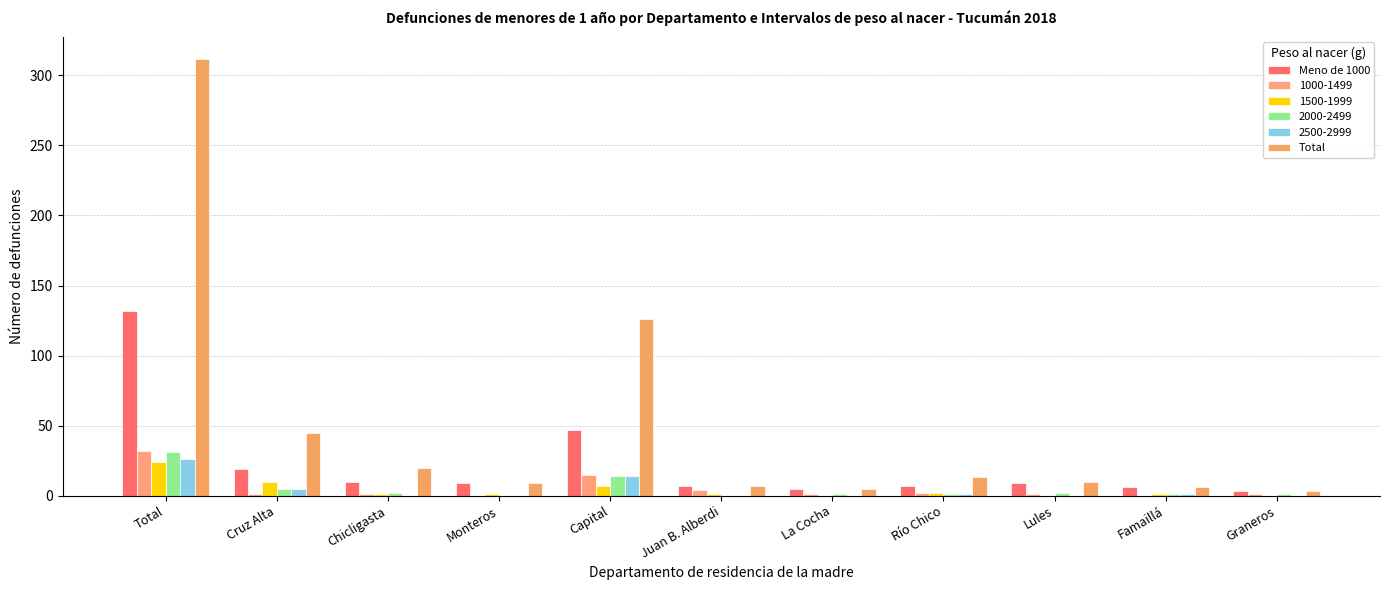

What is the approximate value of Meno de 1000 at Total?

132